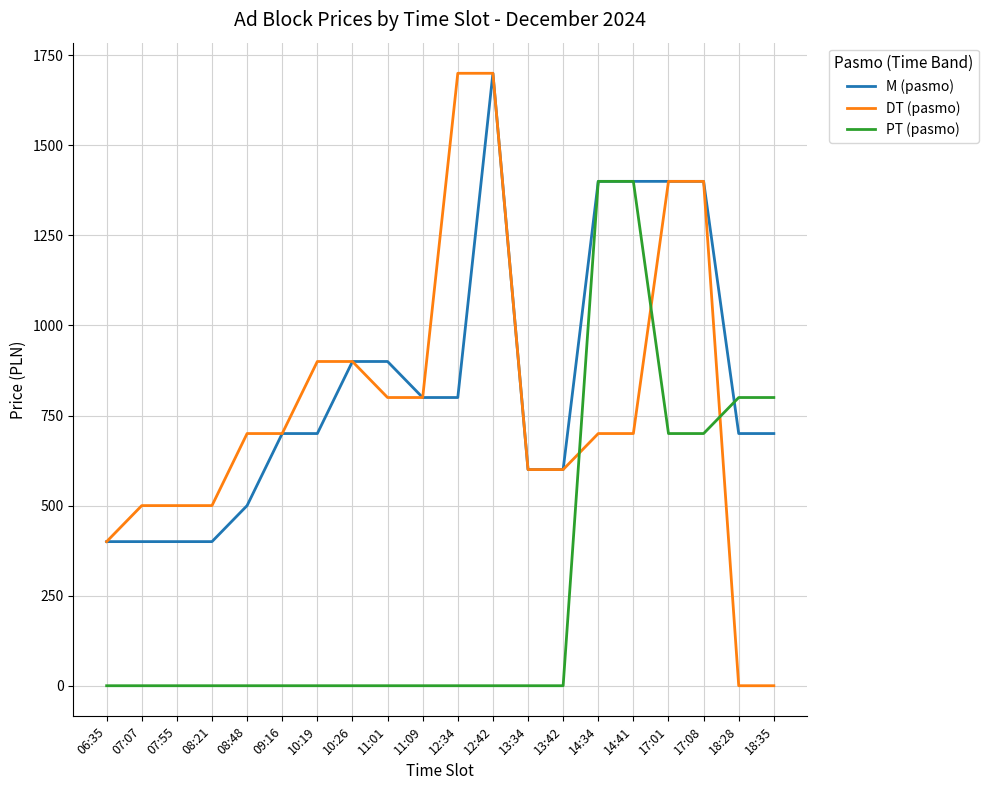

After their last crossing, which series has the higher values: PT (pasmo) or DT (pasmo)?

PT (pasmo)